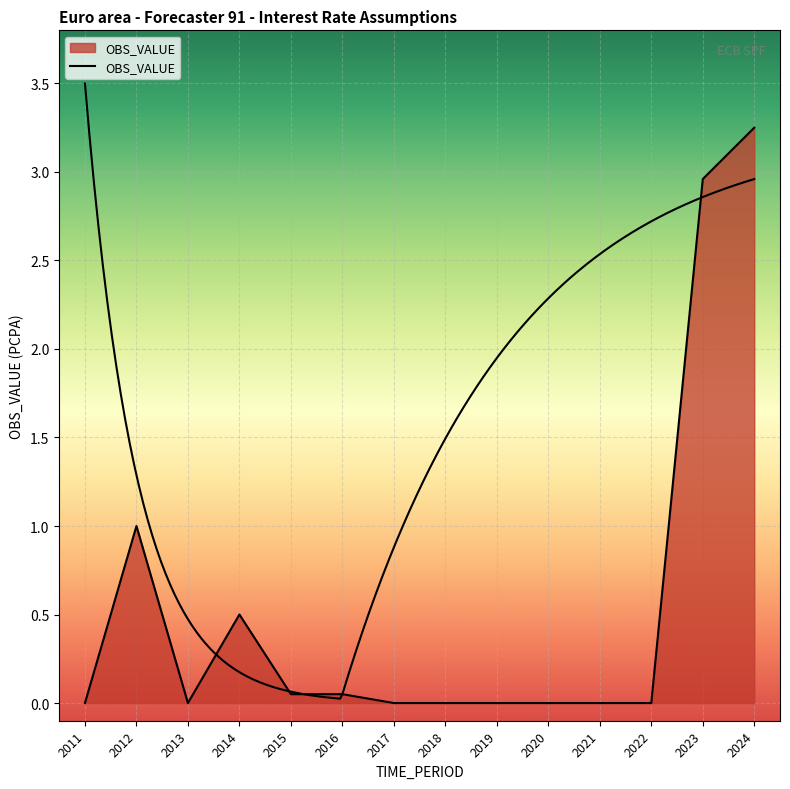

Which category has the lowest value across all series?

2011